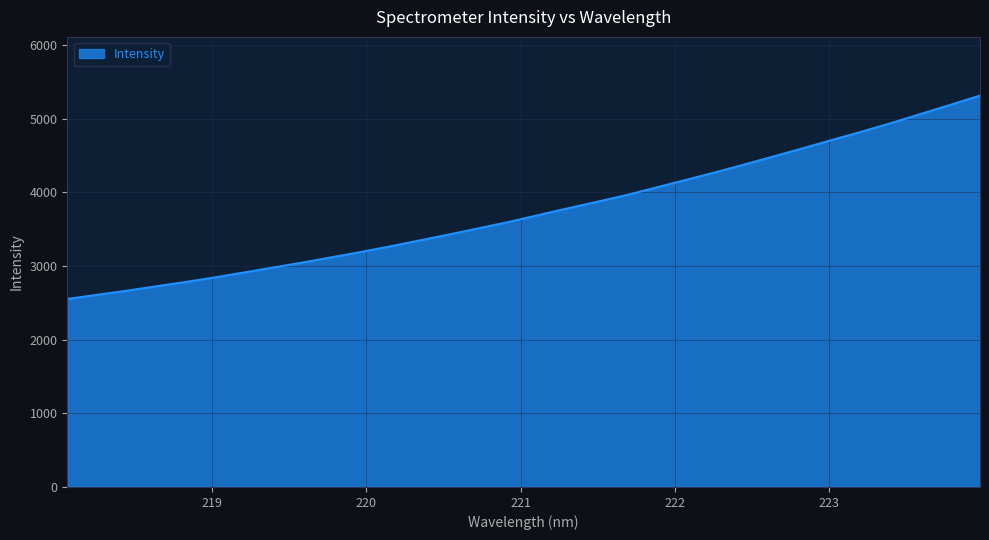

What is the maximum value shown in the chart?

5313.0